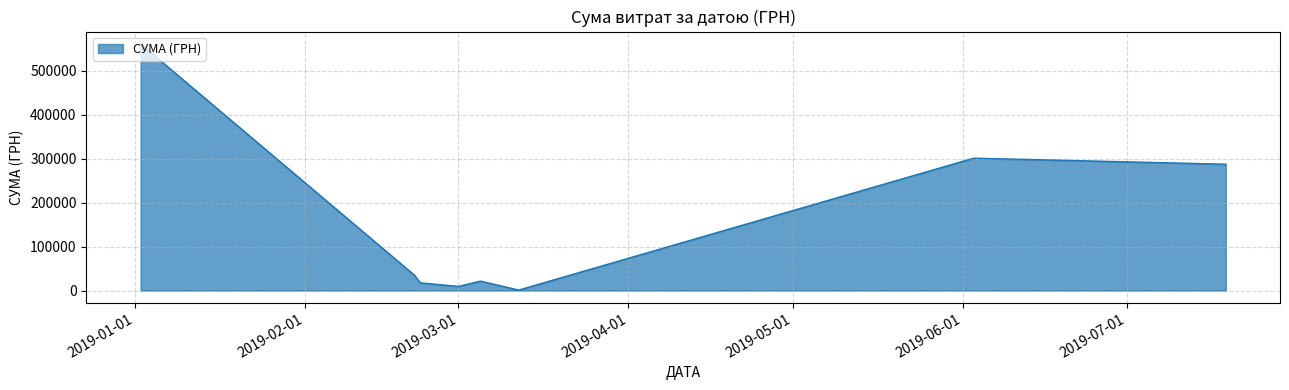

True or false: the data has more than 2 interior local peaks.

False